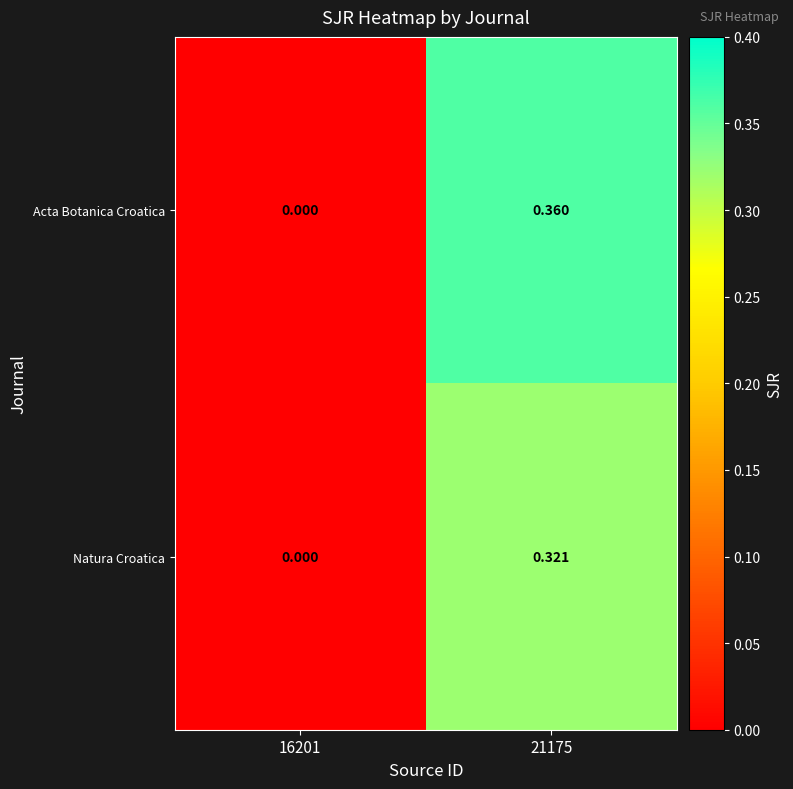

Is the value of Acta Botanica Croatica at 21175 greater than the value of Natura Croatica at 16201?

Yes